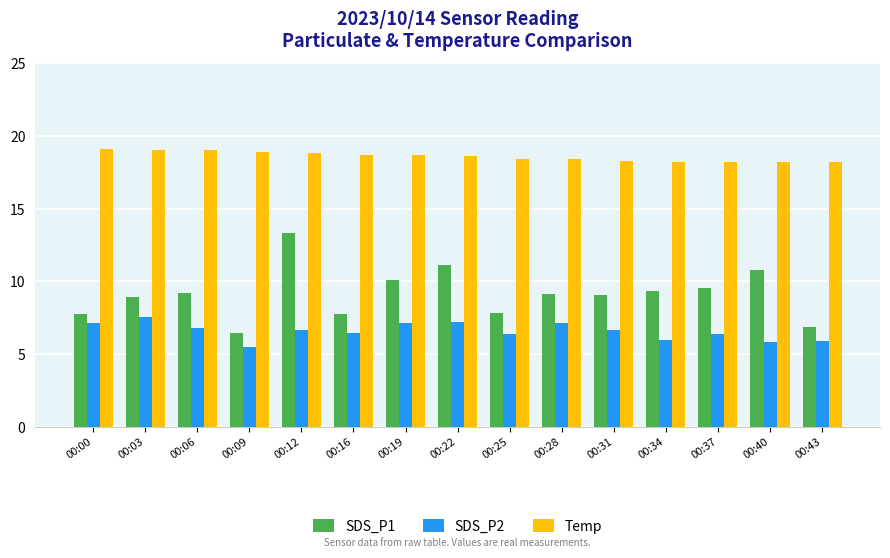

Rank the series by their maximum value, from highest to lowest.

Temp, SDS_P1, SDS_P2